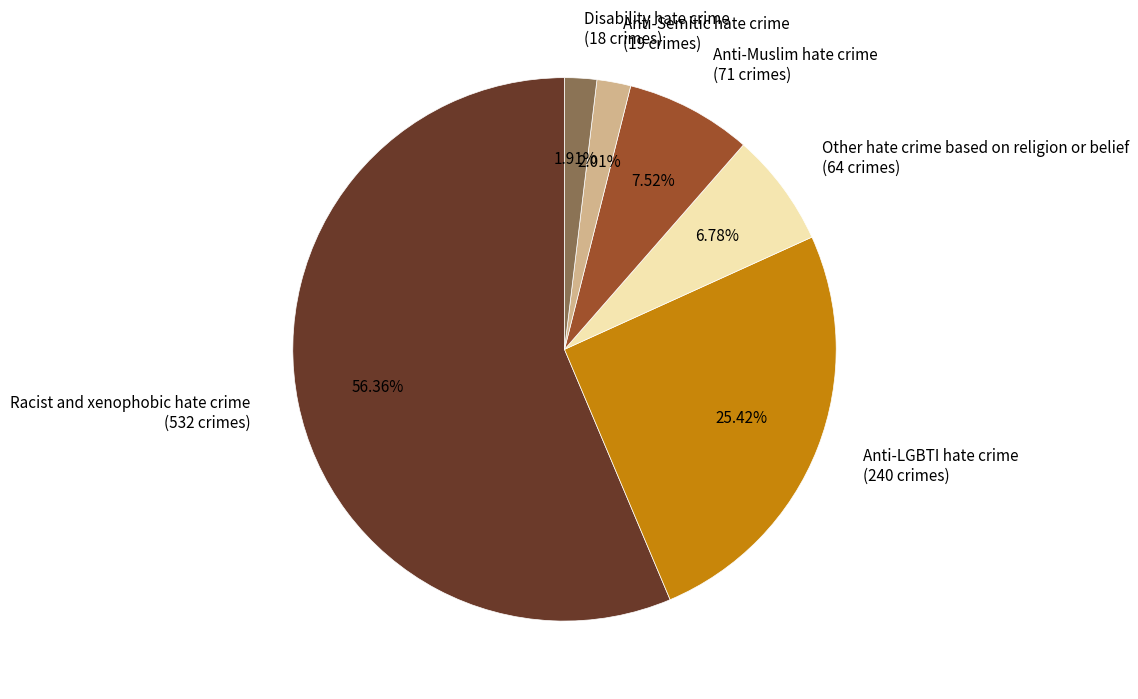

Does Racist and xenophobic hate crime account for over 50% of the chart?

Yes